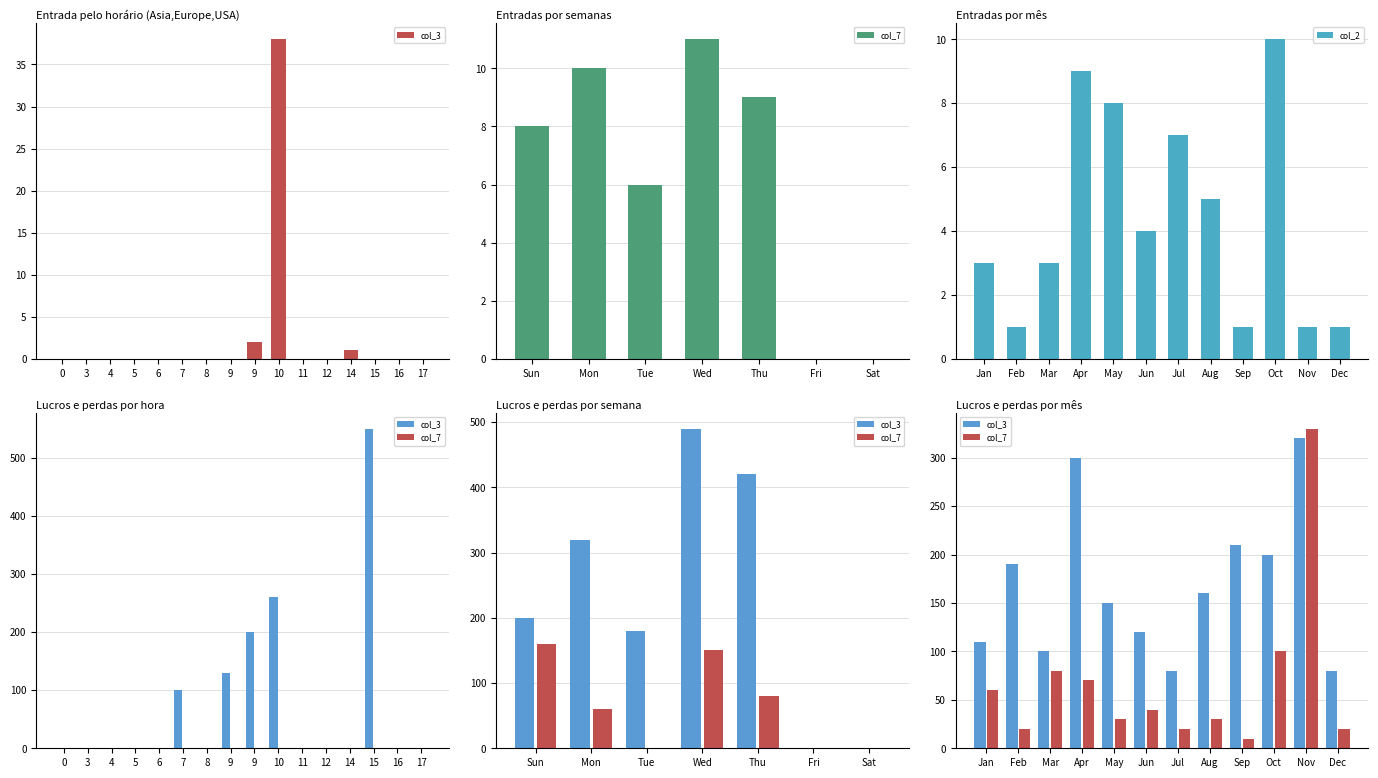

Is it true that col_2 equals 5 at Aug?

True